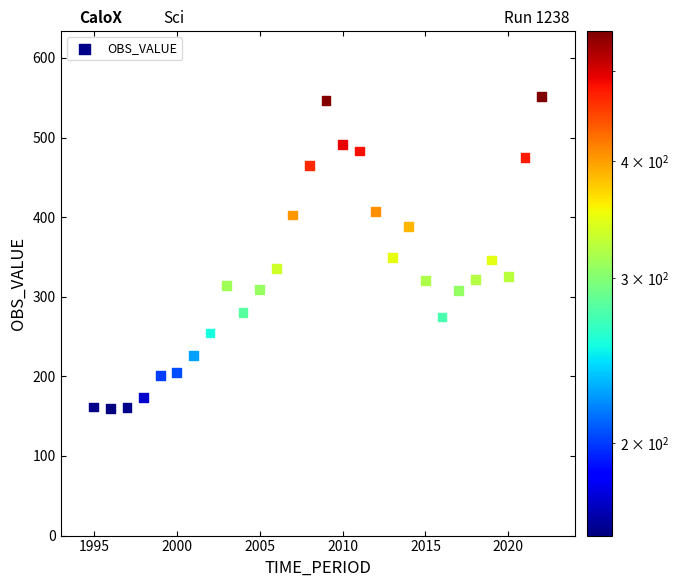

What is the range of Y values (max minus min)?

391.8